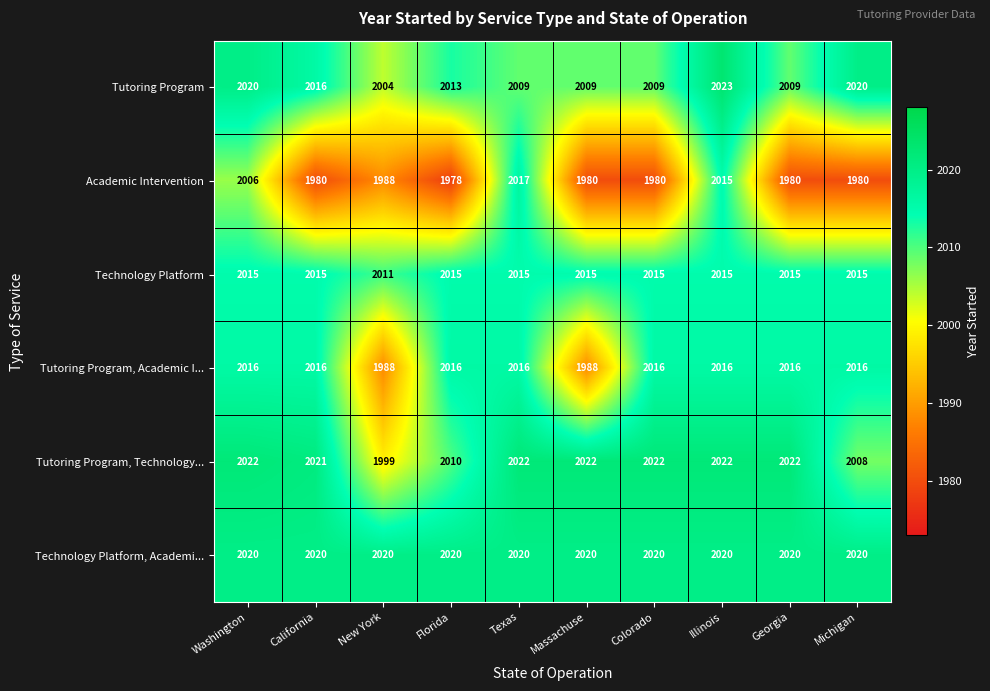

Which series has the largest total across all categories?

Technology Platform, Academi...